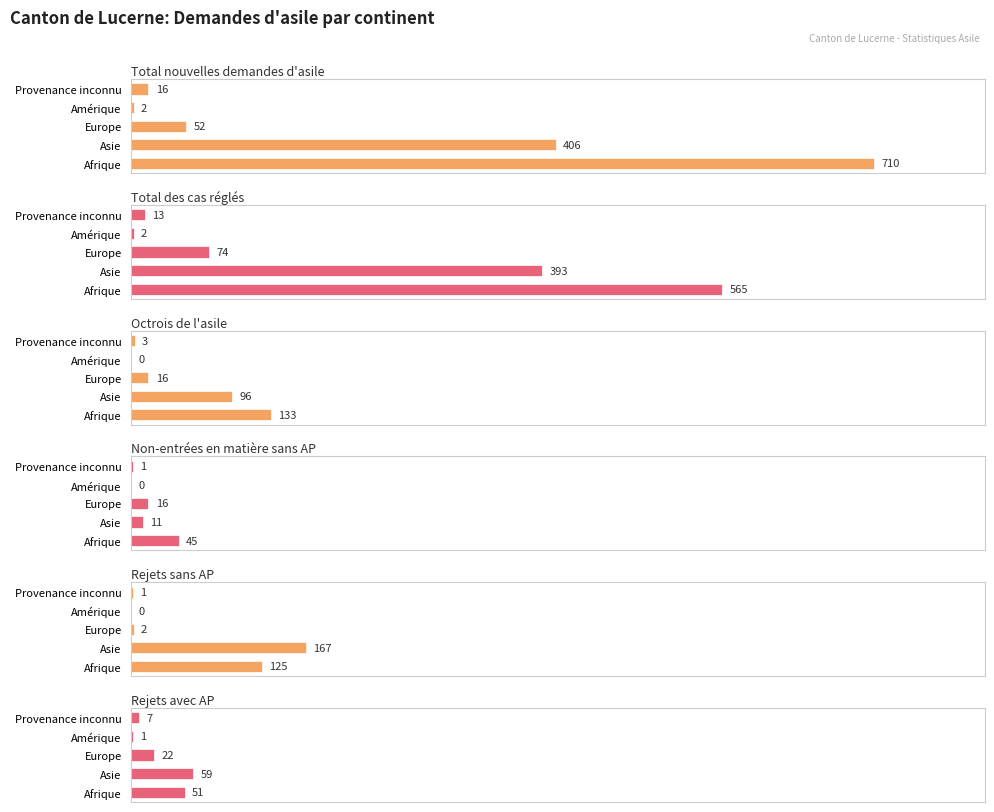

What are all the series names shown in the legend?

Total nouvelles demandes d'asile, Total des cas réglés, Octrois de l'asile, Non-entrées en matière sans AP, Rejets sans AP, Rejets avec AP